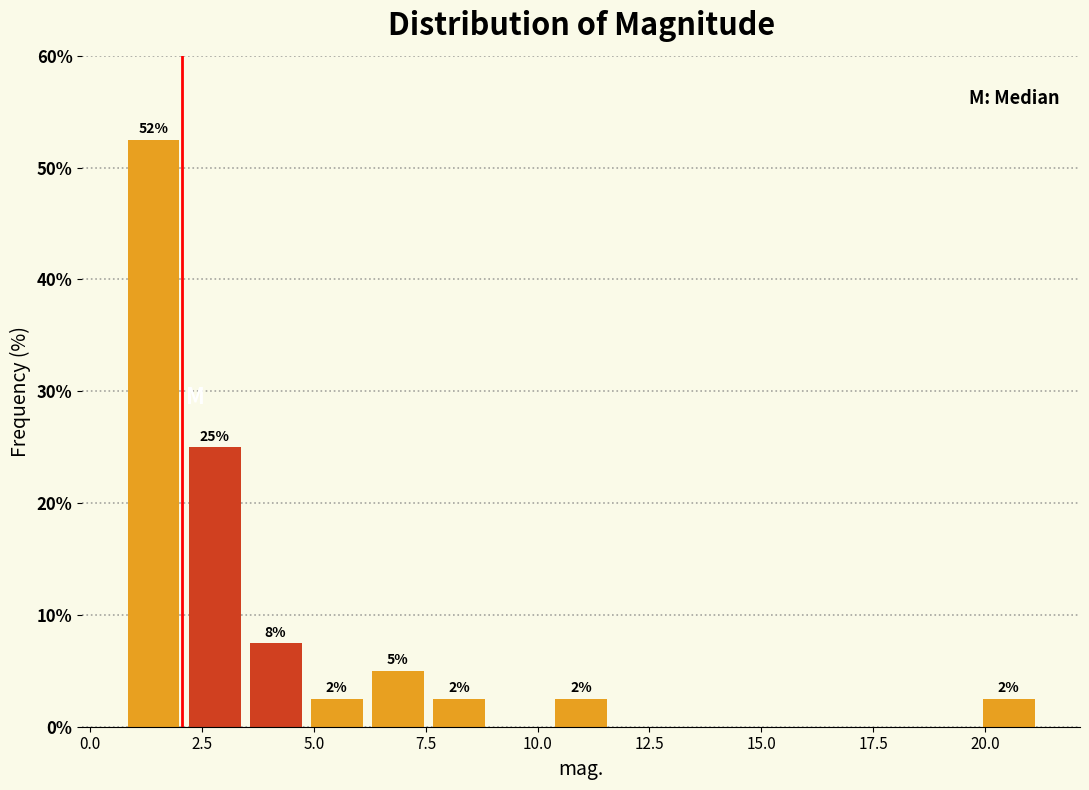

Read against the x-axis, roughly where is the centre of the tallest bar?

1.5